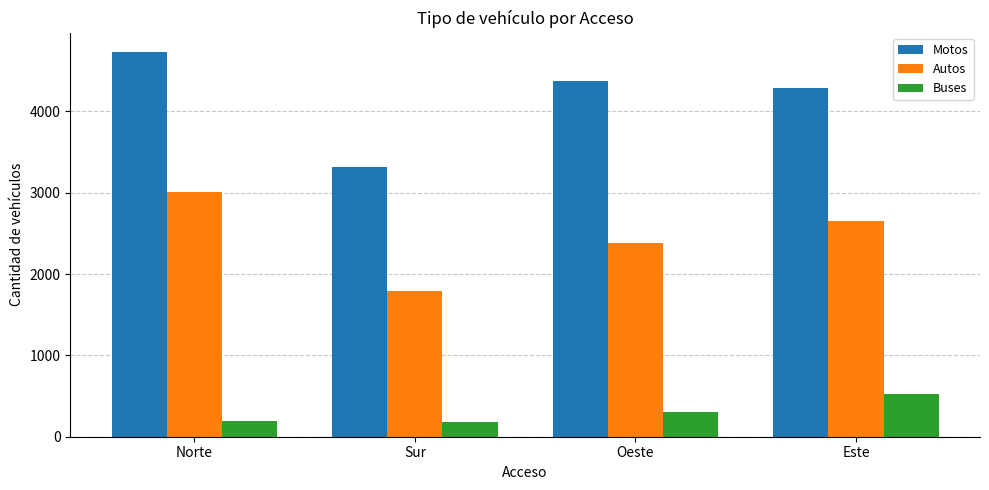

How many bars are there in total?

12